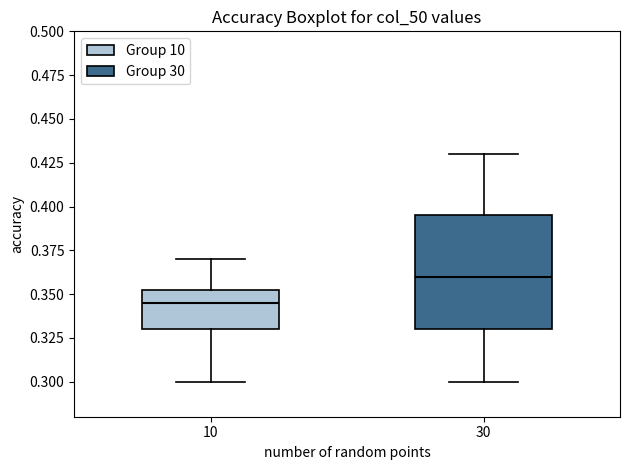

Which box is the tallest, from its lower edge to its upper edge?

30